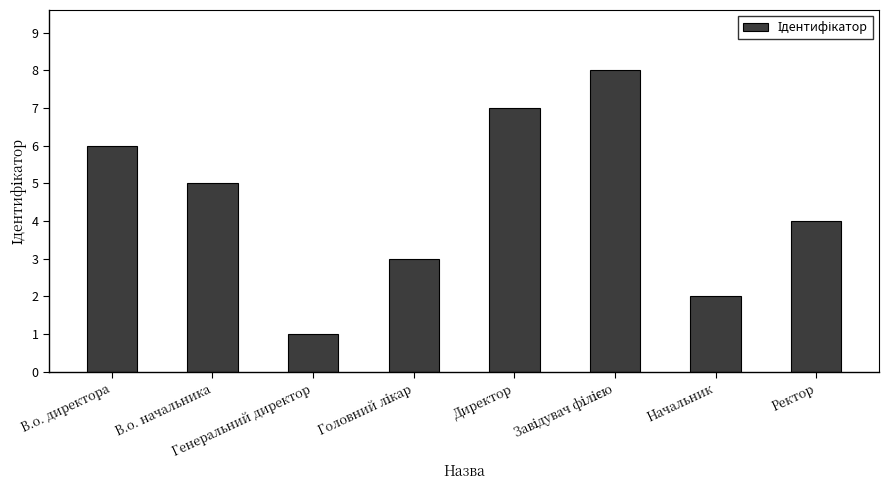

What is the greatest value displayed?

8